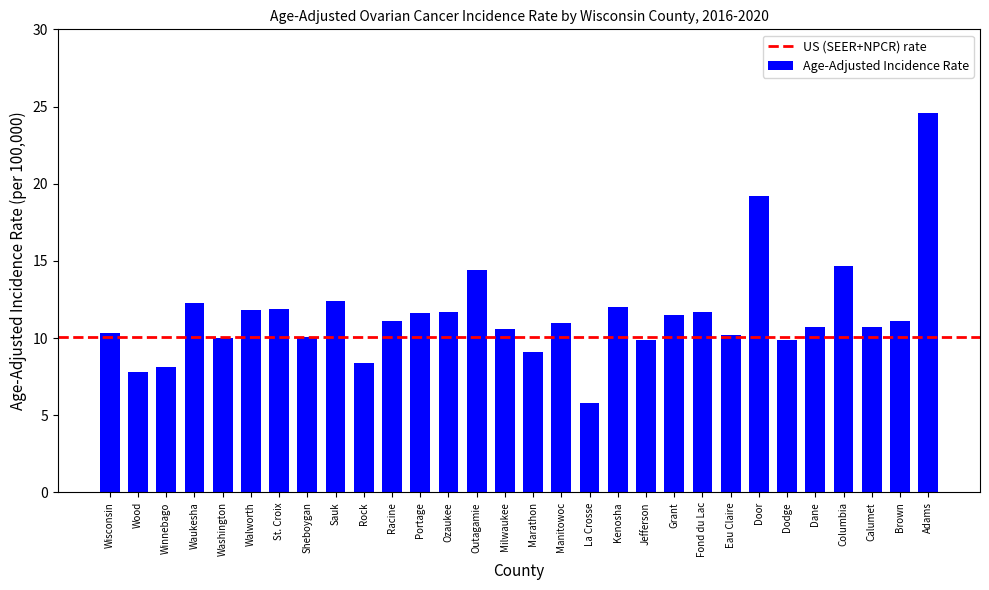

What is the change in value from Racine to Grant?

+0.4